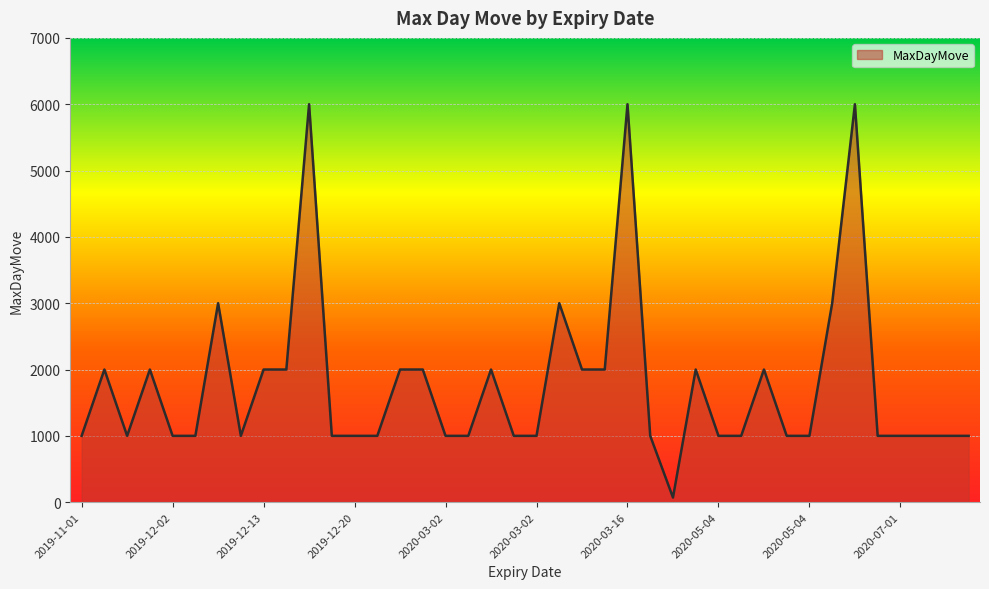

What is the maximum value shown in the chart?

6000